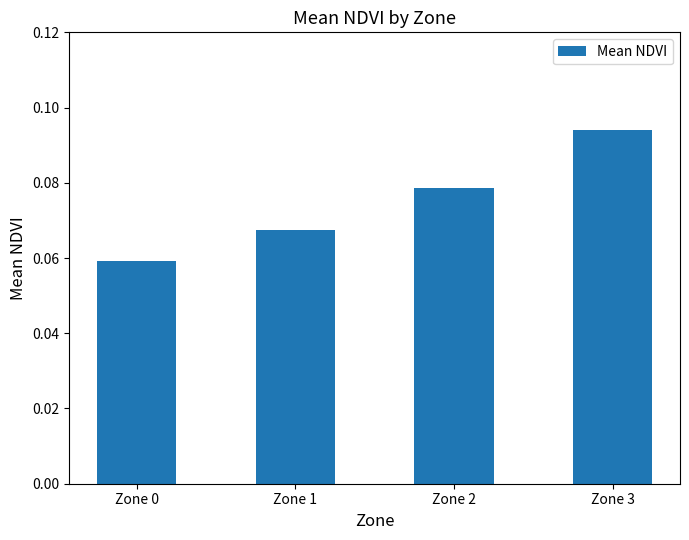

Does the chart contain any negative values?

No